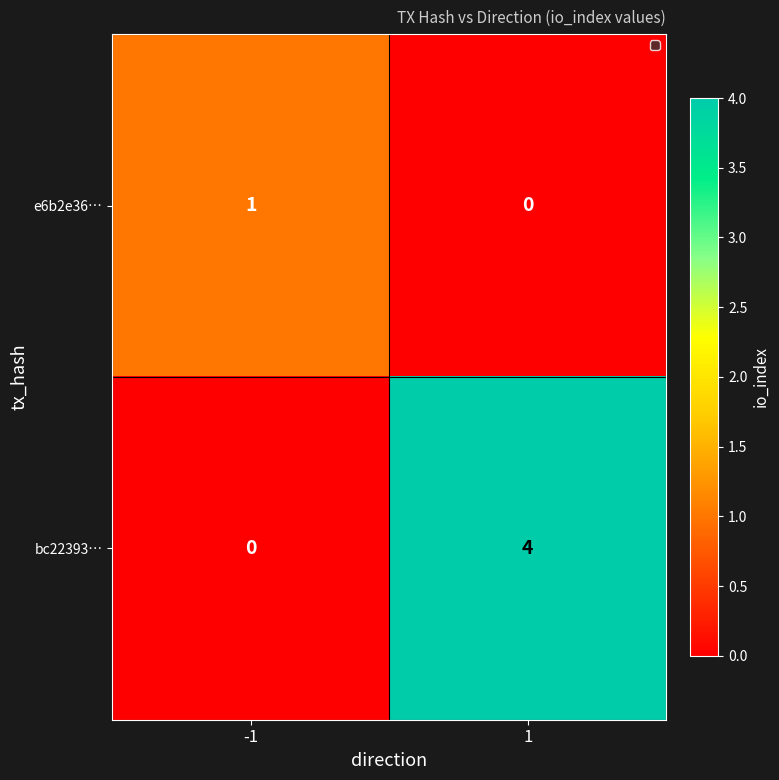

At which category is the sum across all series the highest?

1